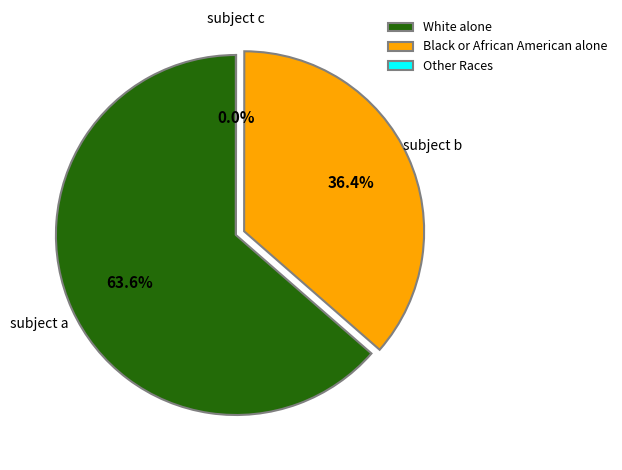

Between White alone and Black or African American alone, which is larger?

White alone